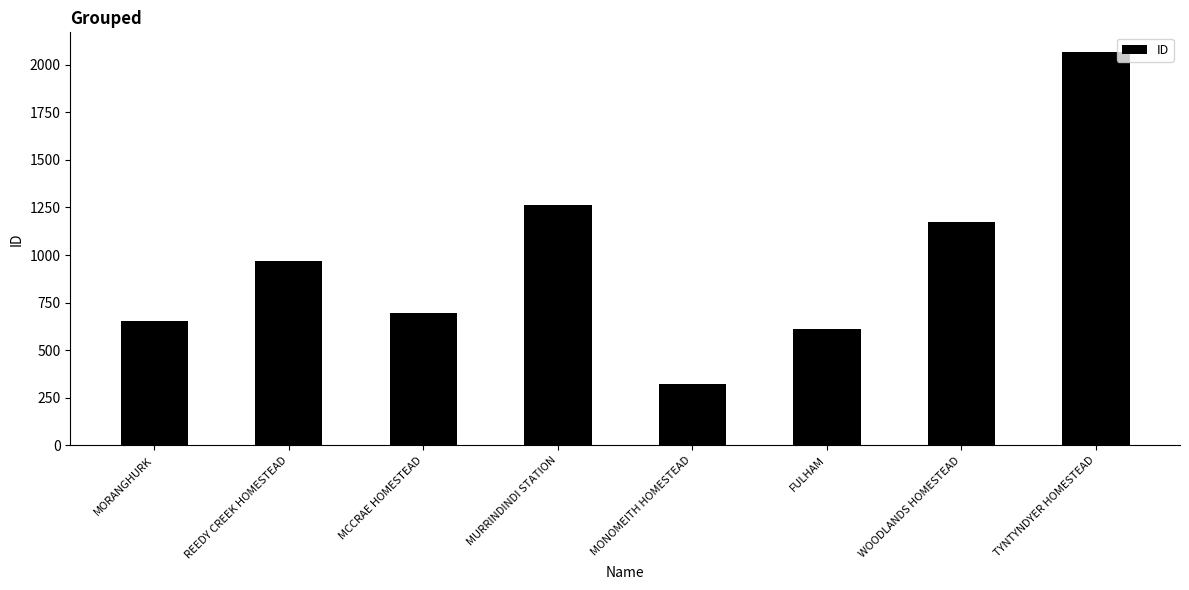

The value at MCCRAE HOMESTEAD is 693. True or false?

True